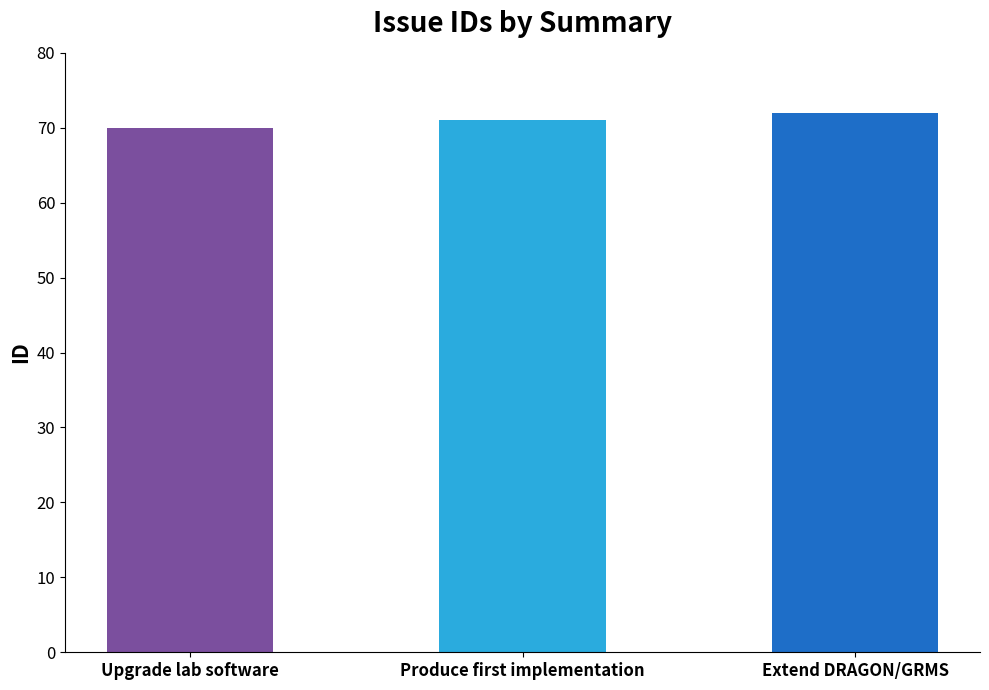

Is it true that the value at Extend DRAGON/GRMS is 47?

False